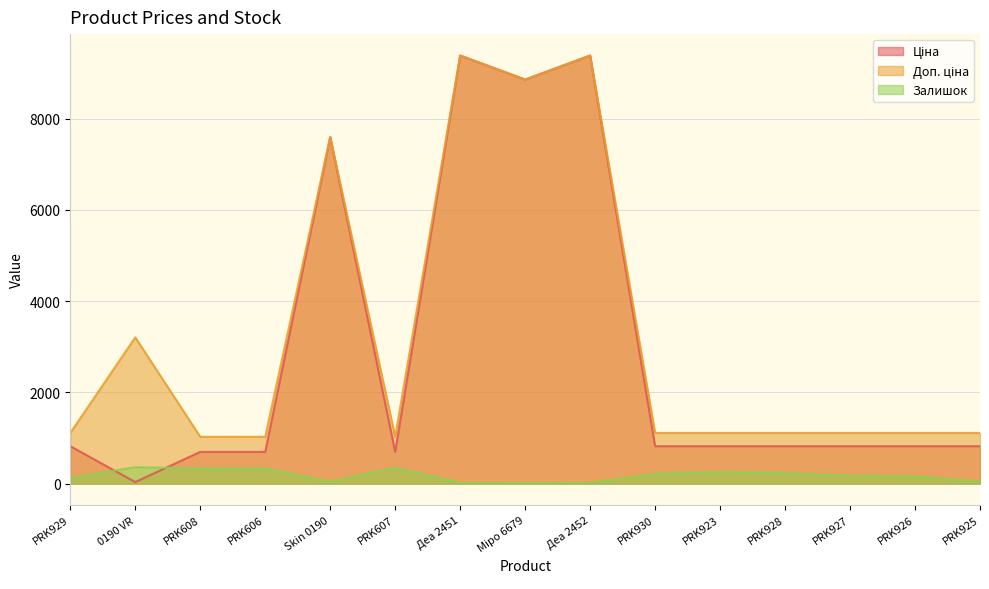

At which label does Ціна first exceed 818?

PRK929